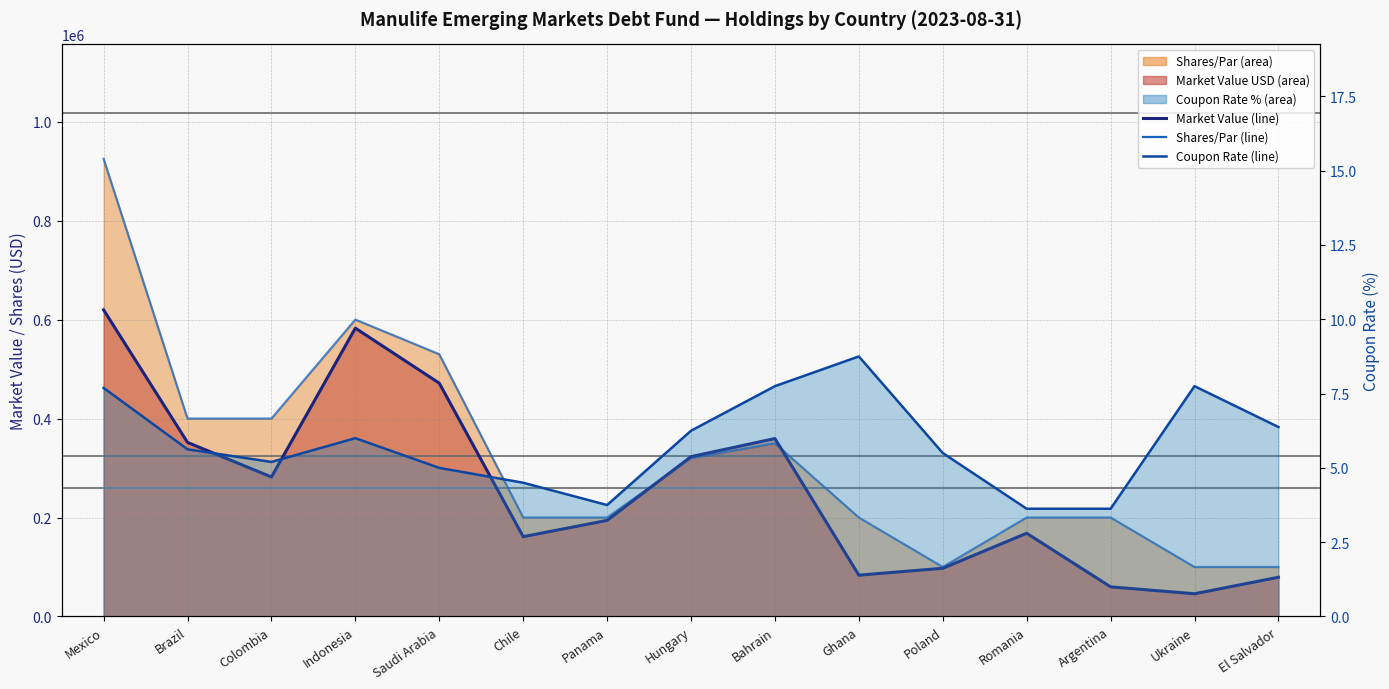

The Coupon Rate (%) line series shows 5.5 at Argentina. True or false?

False